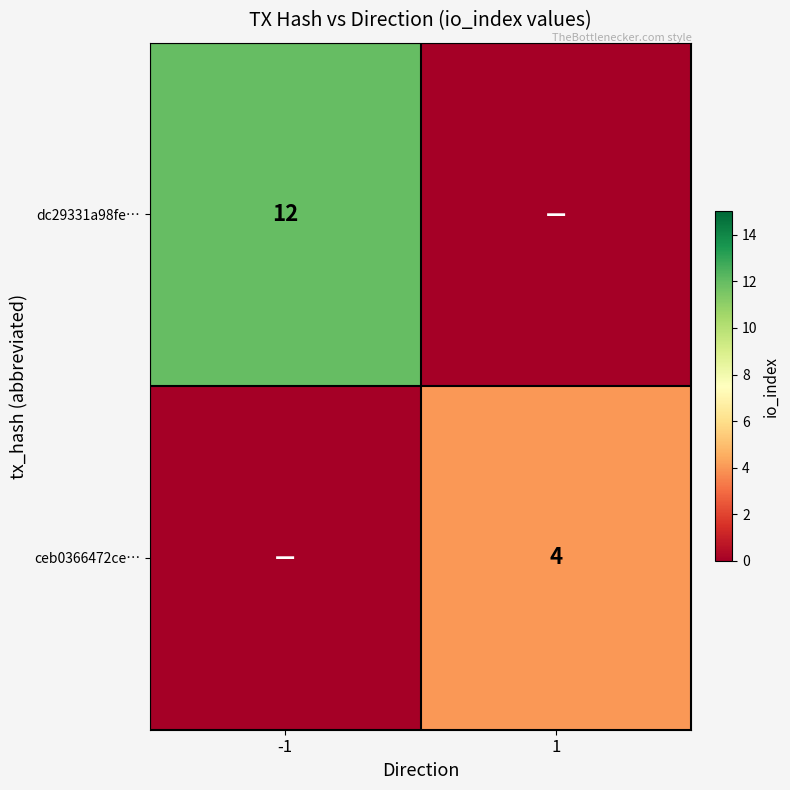

How many data points does each series have?

2